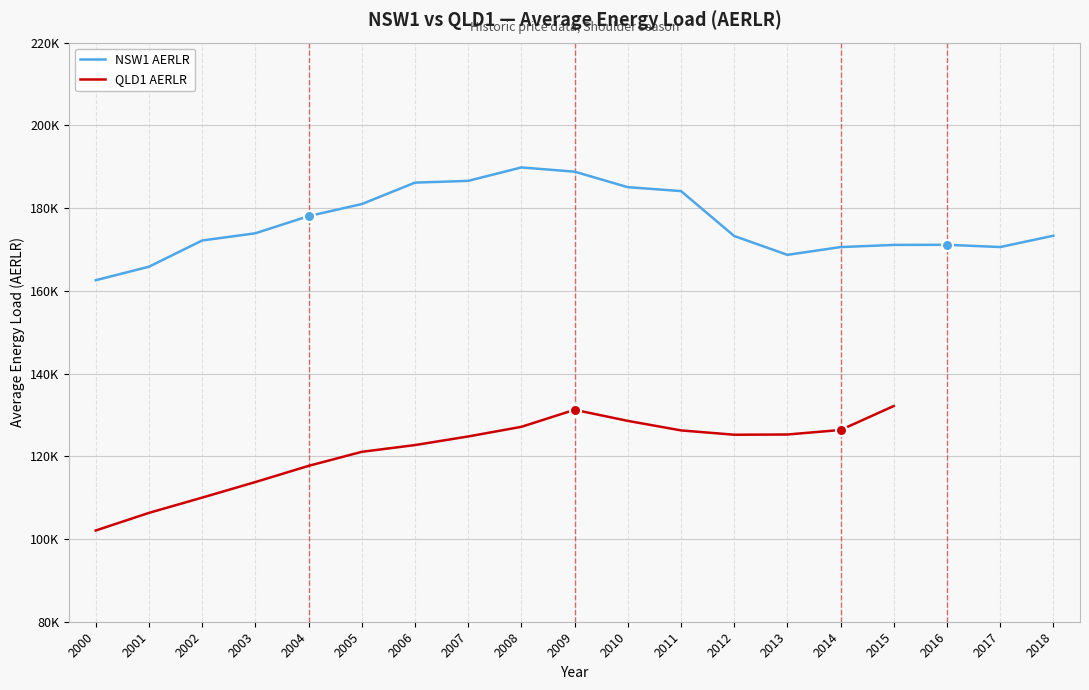

How many data points in QLD1 AERLR are above 125262?

7